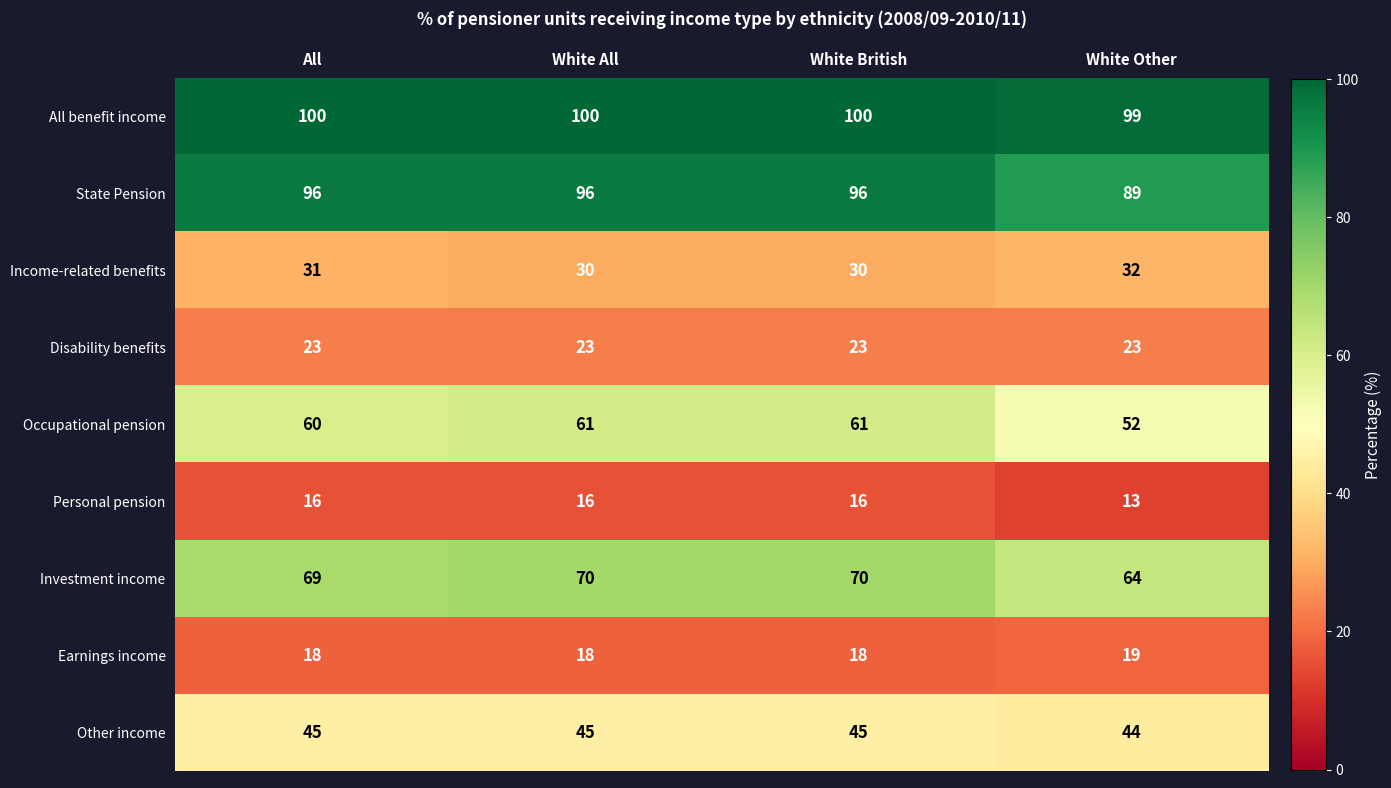

What is the sum of all All benefit income values?

399